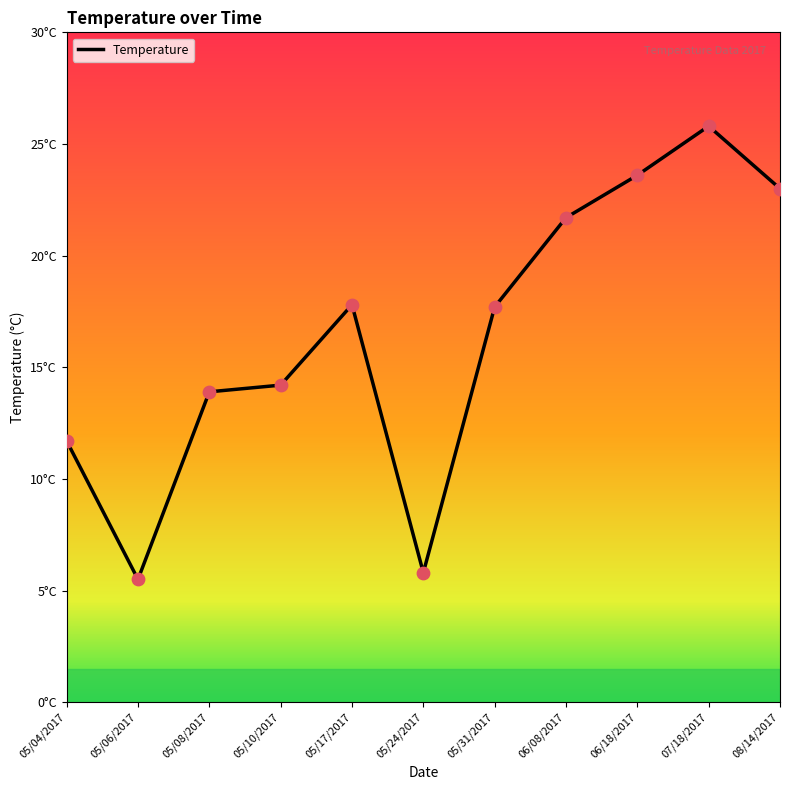

Between 06/08/2017 and 06/18/2017, which is larger?

06/18/2017